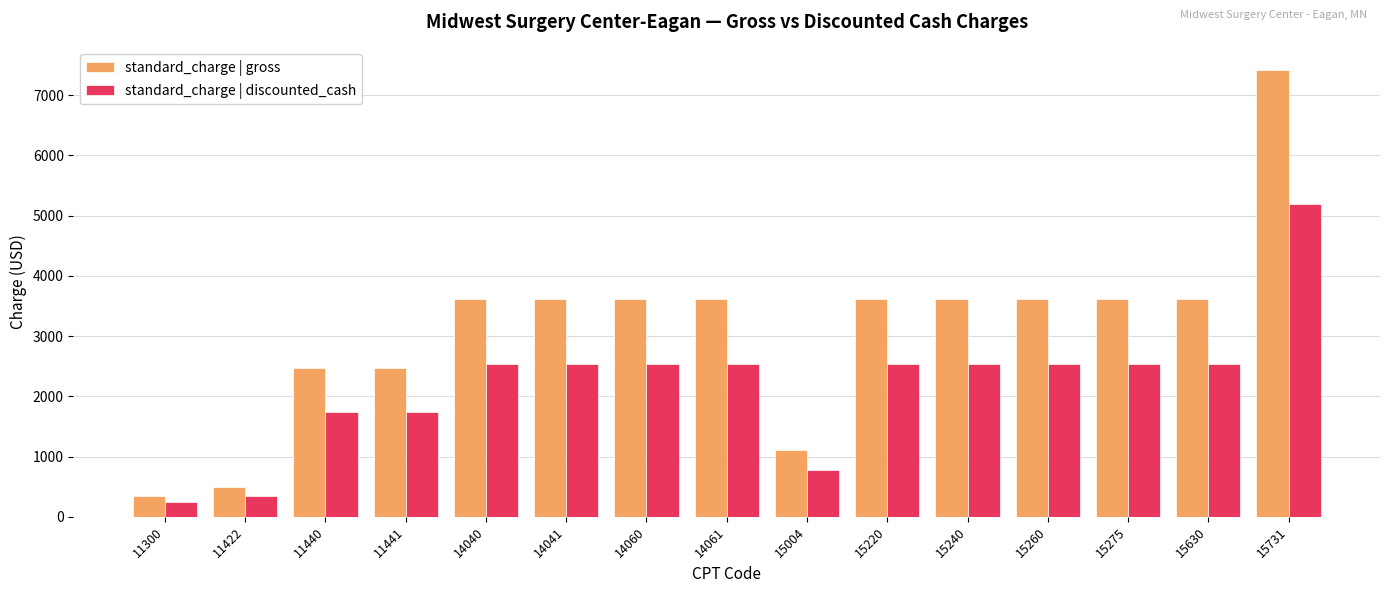

Rank the series at 14040 from lowest to highest value.

standard_charge | discounted_cash, standard_charge | gross